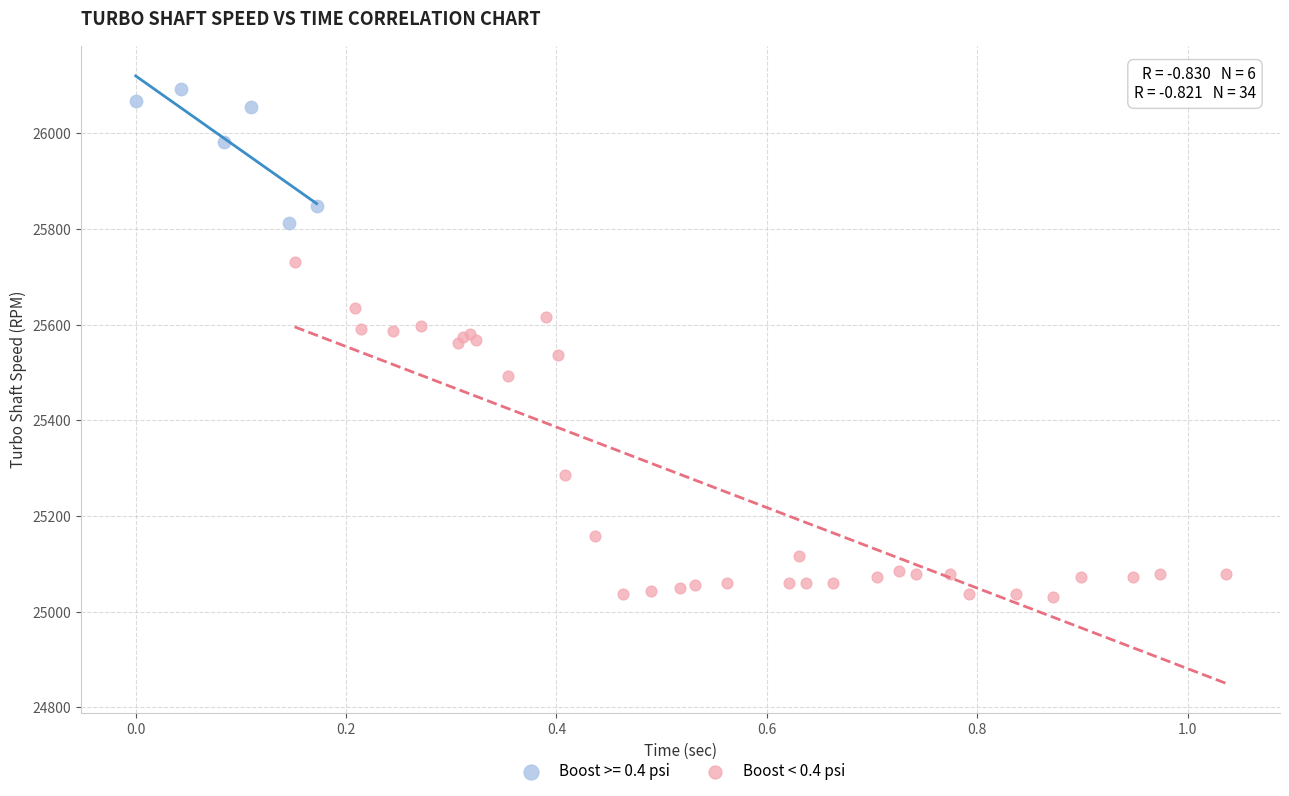

Which series contains the lowest Y value?

Boost < 0.4 psi